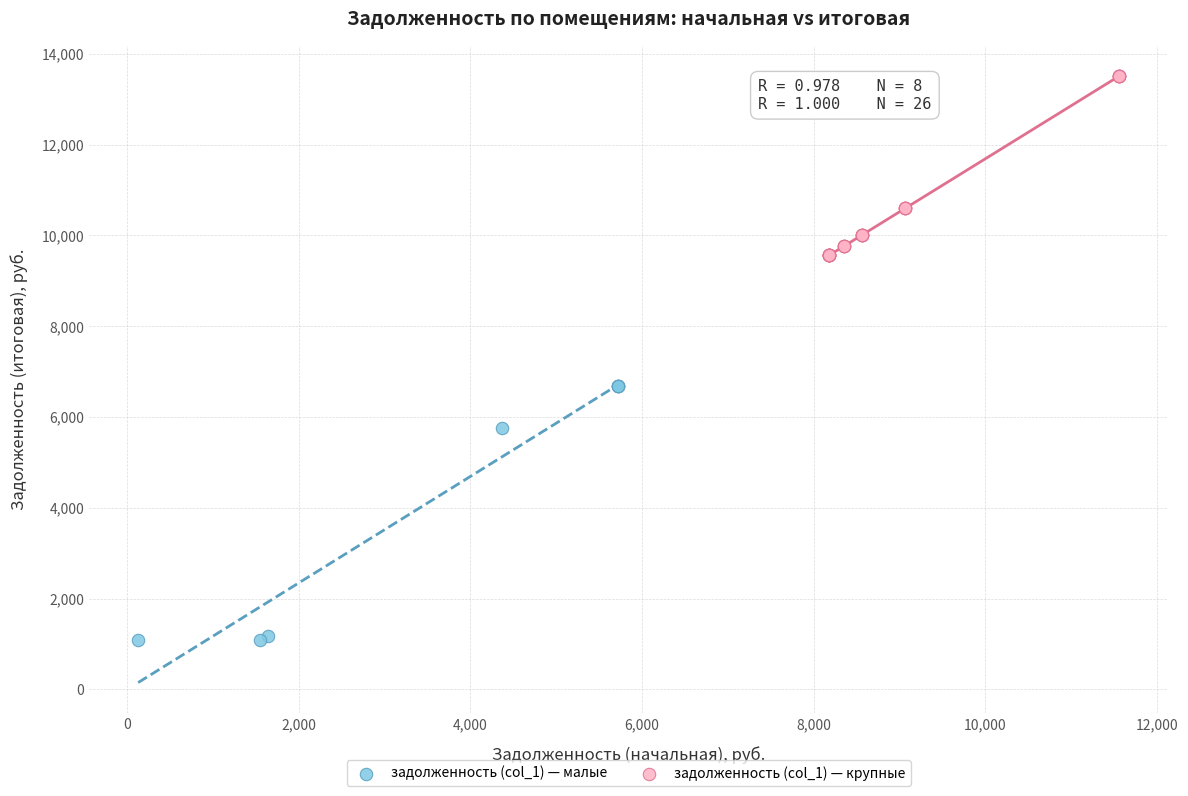

Which series has the widest spread of Y values?

задолженность (col_1) — малые